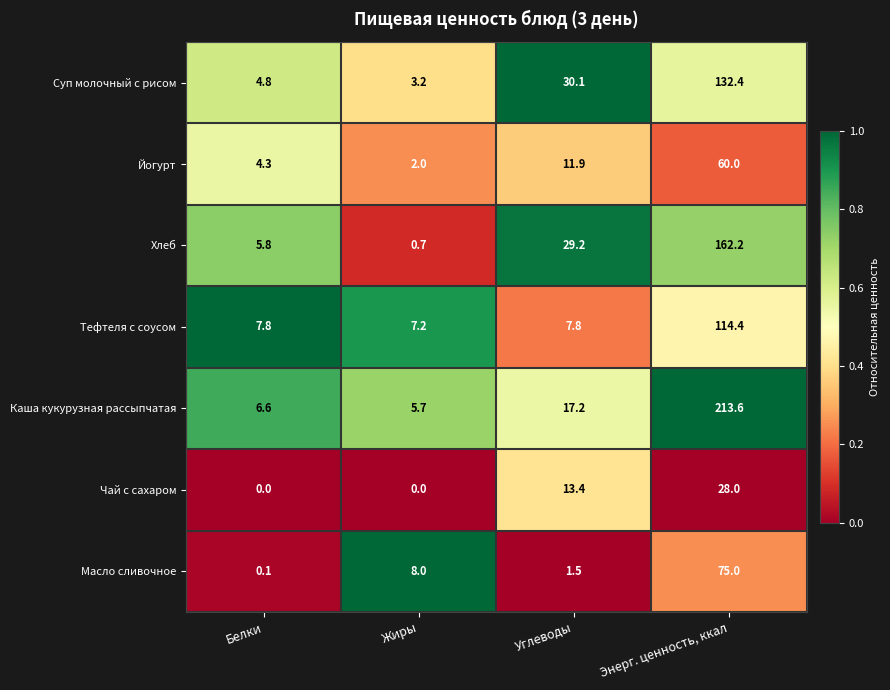

What is the total value across all series at Энерг. ценность, ккал?

785.6